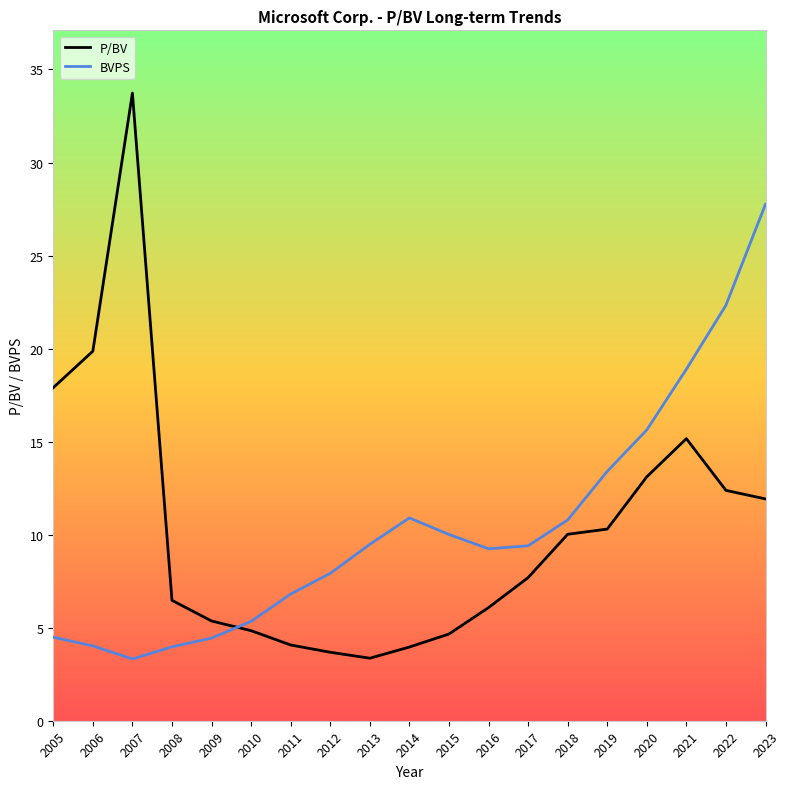

Is the value of P/BV at 2005 greater than the value of BVPS at 2012?

Yes